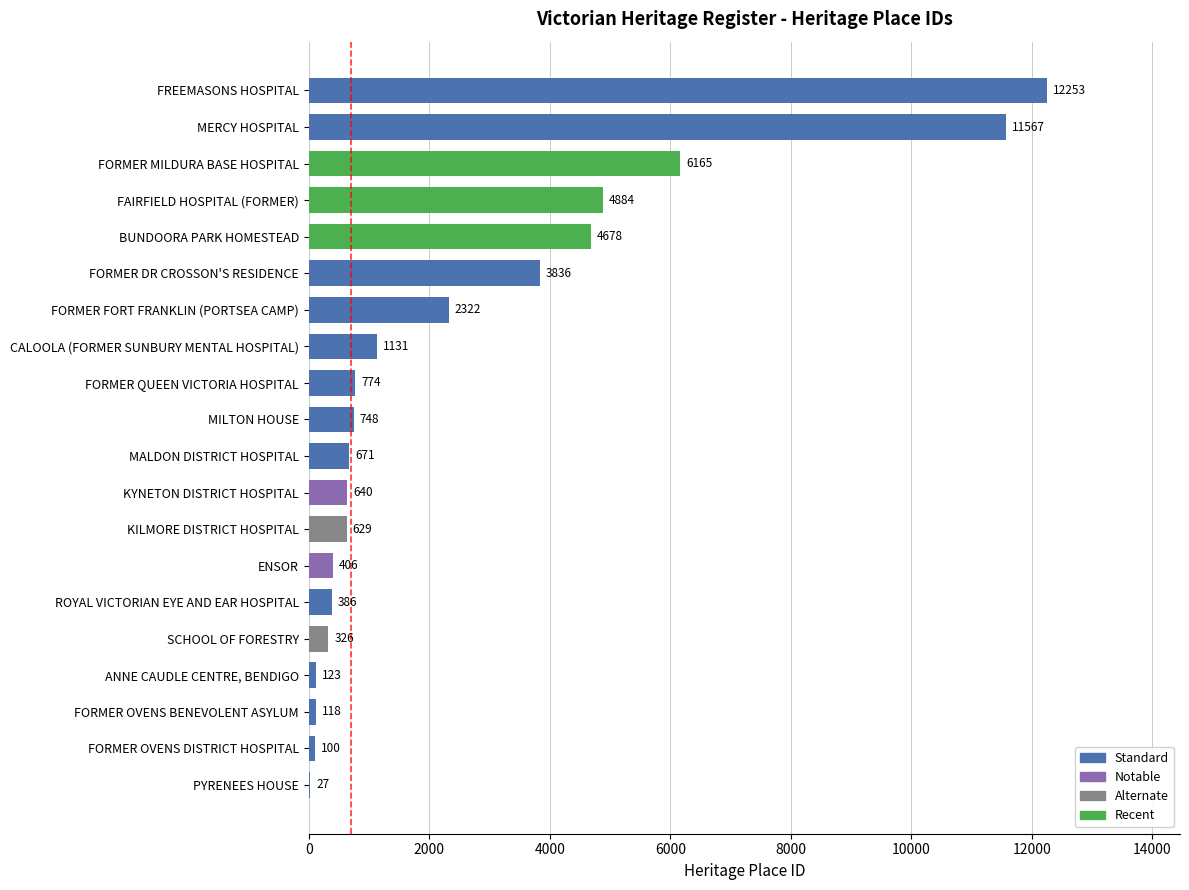

What is the maximum value shown in the chart?

12253